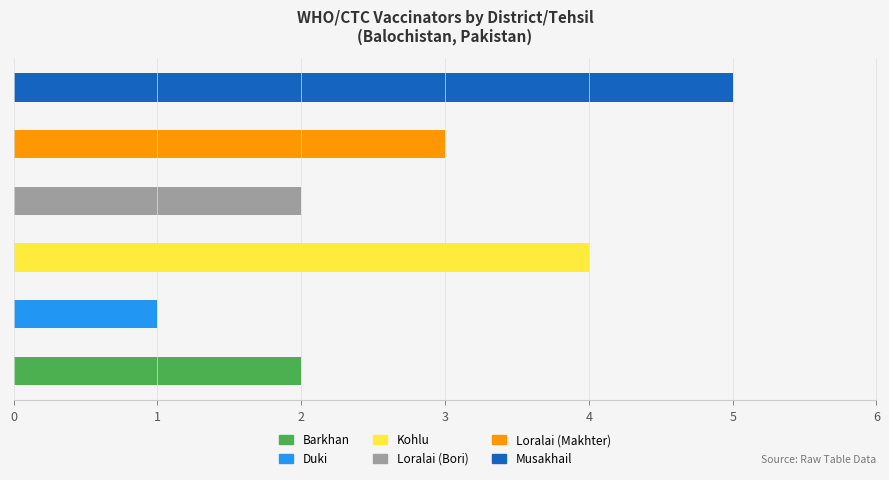

How many data points are above 3?

2